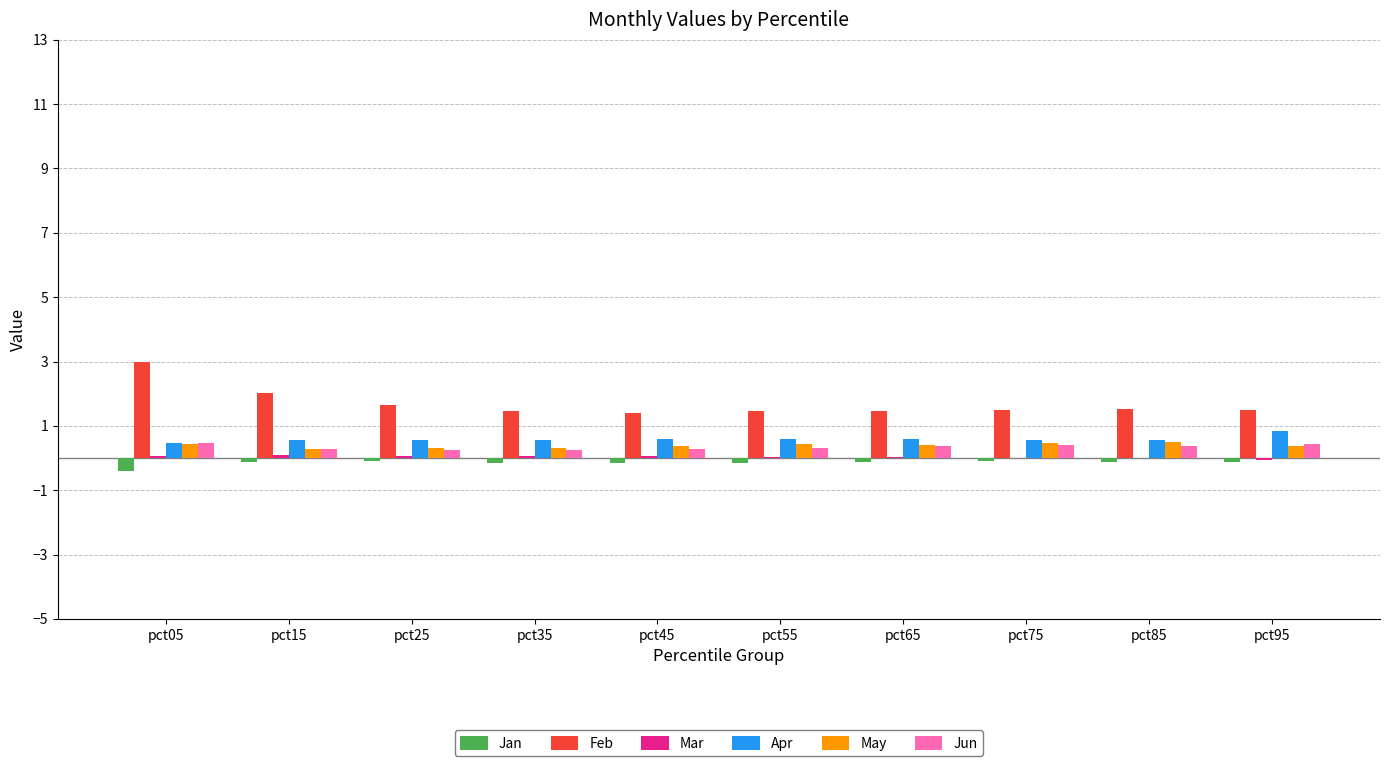

At which category does the chart reach its peak across all series?

pct05